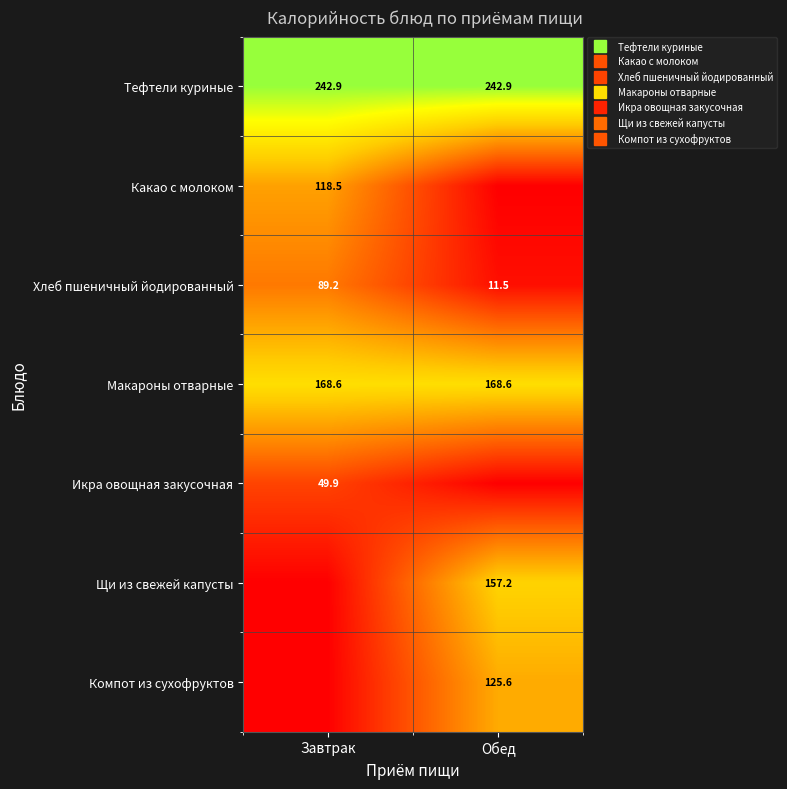

How many data points in Щи из свежей капусты are less than 157?

1